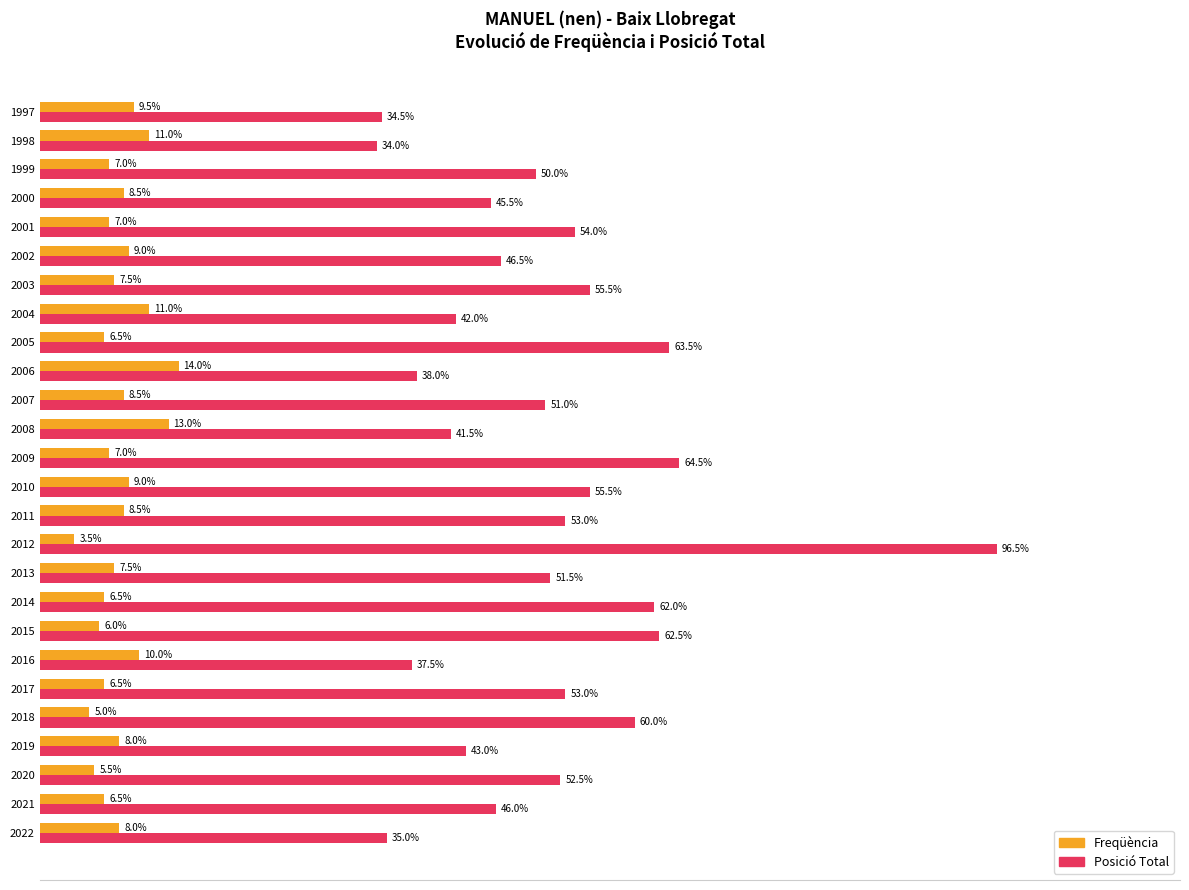

At 2000, list the series in order from smallest to largest.

Freqüència, Posició Total